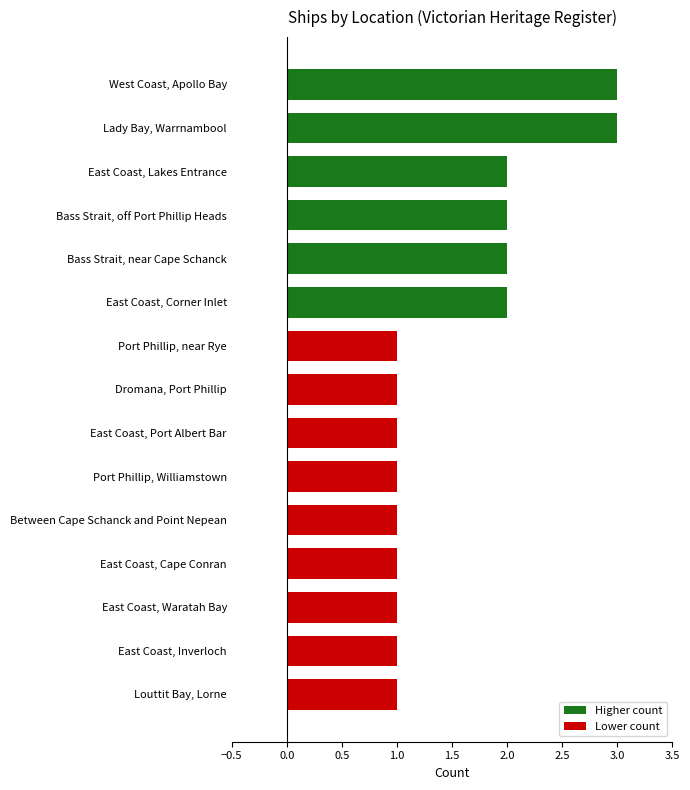

What is the ratio of the value at Louttit Bay, Lorne to the value at Bass Strait, off Port Phillip Heads?

0.5